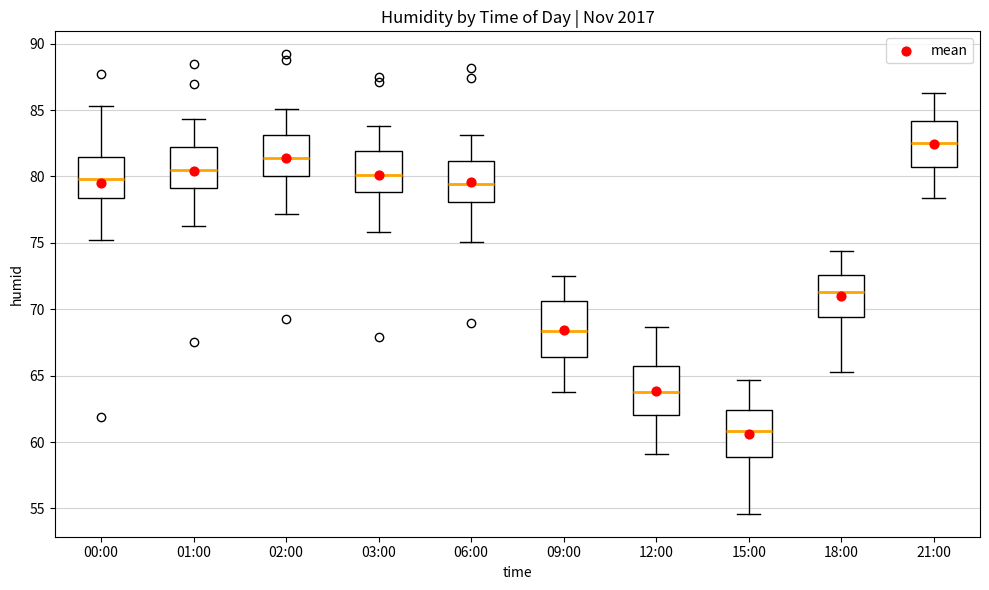

Reading left to right, read every box against the y-axis: the position of its median line, the range the box covers, and the ends of its whiskers. The values are not printed on the chart, so give them approximately, as read against the axis.

00:00: median 80.0, box 78.5 to 81.5, whiskers 75.0 to 85.5
01:00: median 80.5, box 79.0 to 82.0, whiskers 76.5 to 84.5
02:00: median 81.5, box 80.0 to 83.0, whiskers 77.0 to 85.0
03:00: median 80.0, box 79.0 to 82.0, whiskers 76.0 to 84.0
06:00: median 79.5, box 78.0 to 81.0, whiskers 75.0 to 83.0
09:00: median 68.5, box 66.5 to 70.5, whiskers 64.0 to 72.5
12:00: median 64.0, box 62.0 to 65.5, whiskers 59.0 to 68.5
15:00: median 61.0, box 59.0 to 62.5, whiskers 54.5 to 64.5
18:00: median 71.5, box 69.5 to 72.5, whiskers 65.5 to 74.5
21:00: median 82.5, box 80.5 to 84.0, whiskers 78.5 to 86.5